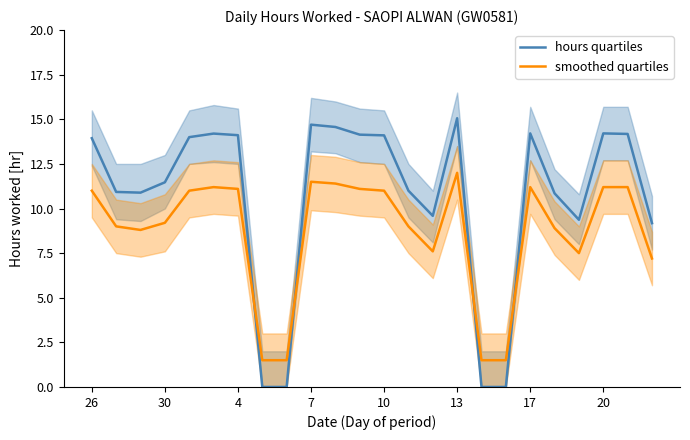

What is the value of the smoothed quartiles point at the 8th from the left?

1.5